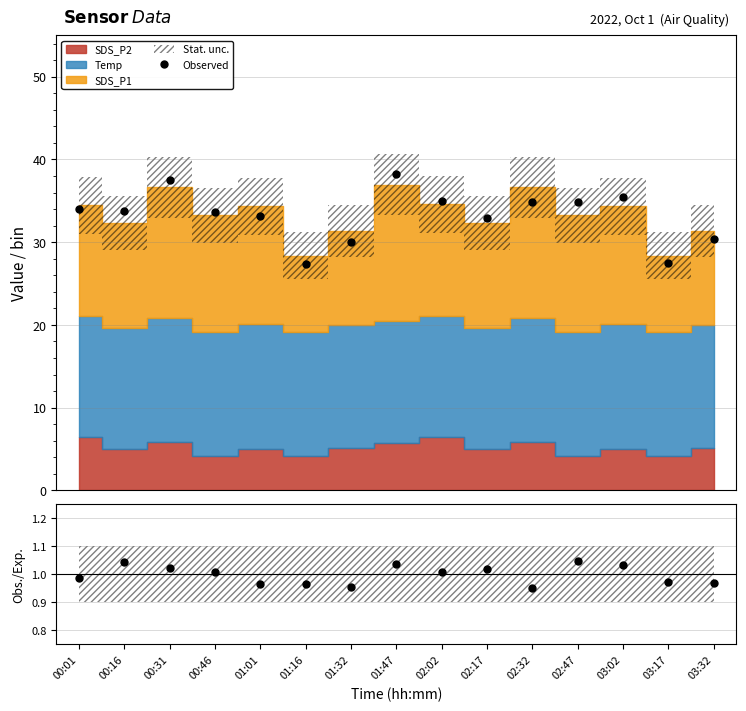

What position from the right is 00:46?

12